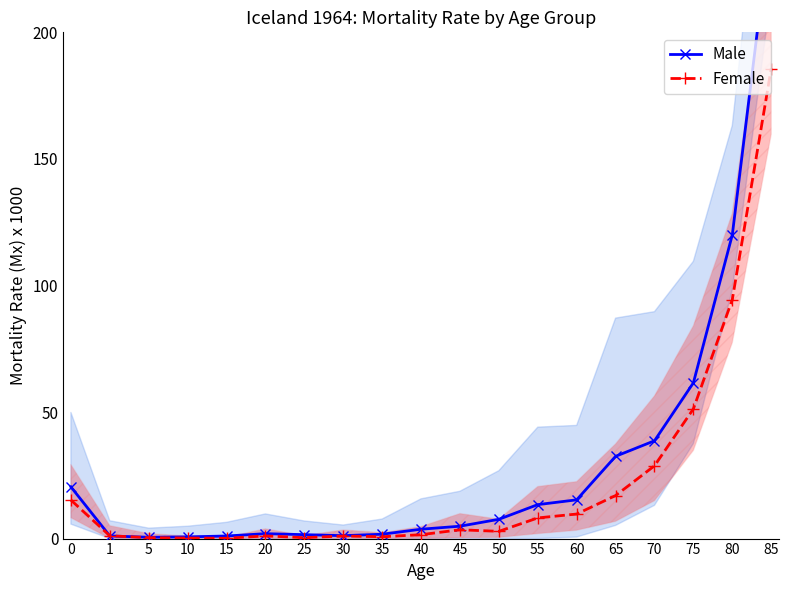

At which category does Male reach its first local peak?

20